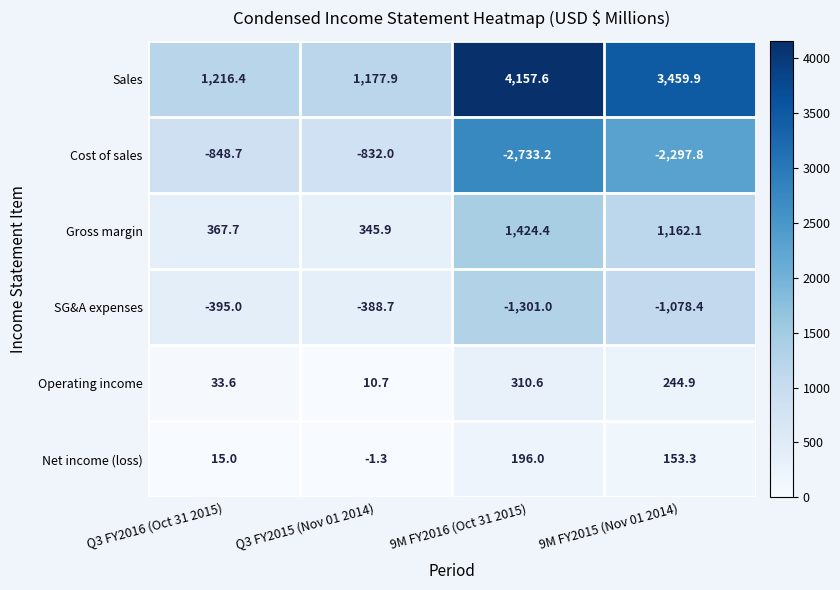

What is the difference between the Cost of sales values at Q3 FY2016 (Oct 31 2015) and 9M FY2015 (Nov 01 2014)?

1449.1